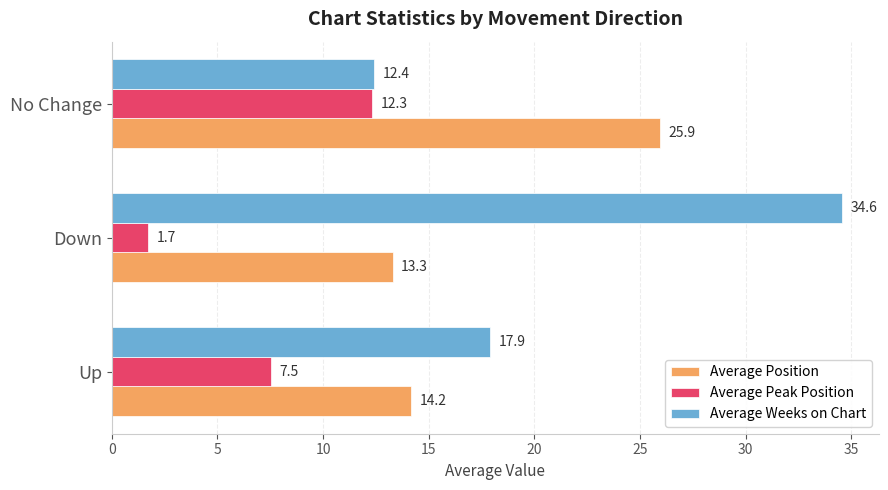

What is the difference between the maximum and minimum values in the Average Weeks on Chart series?

22.2